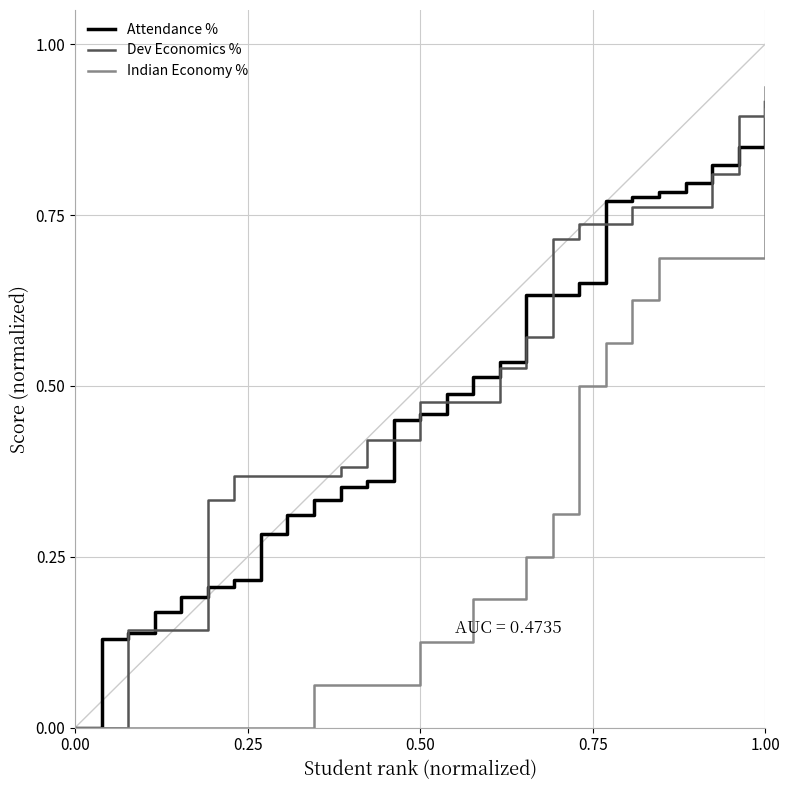

Which series has the largest range (max minus min)?

Indian Economy %